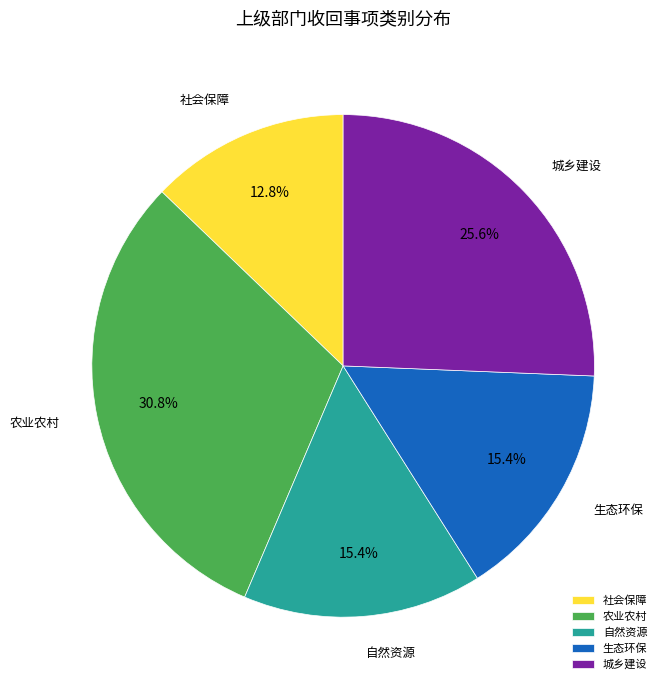

What is the ratio of the value at 社会保障 to the value at 生态环保?

0.8